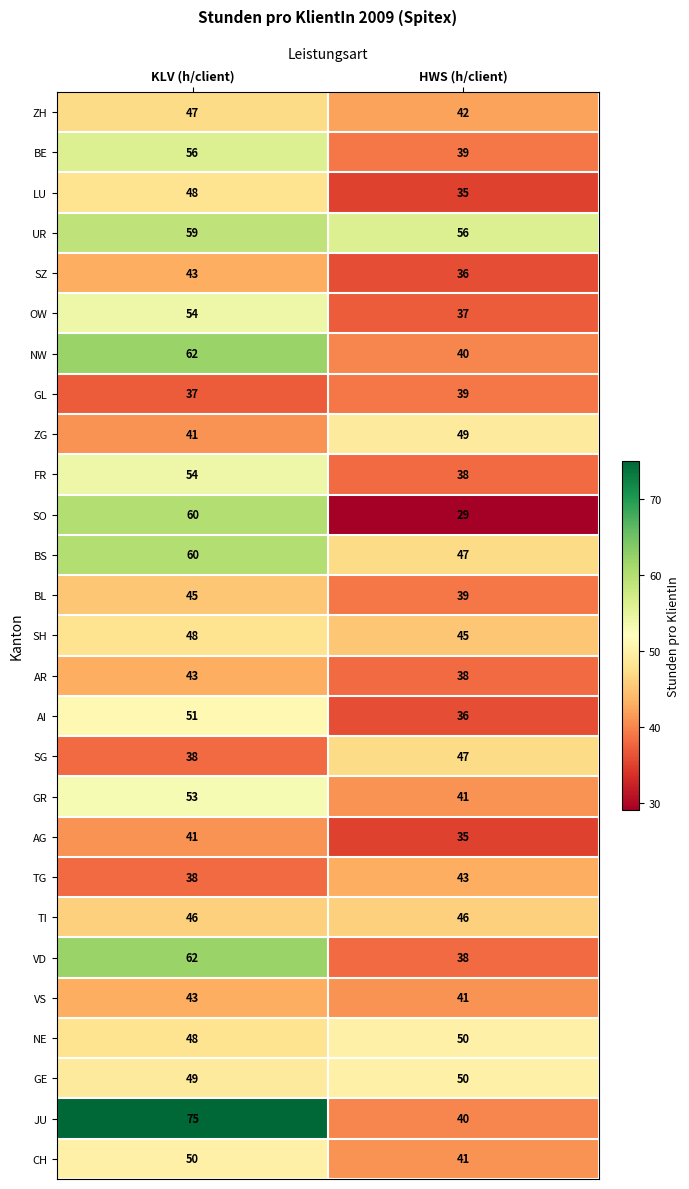

Rank the categories by FR value from lowest to highest.

HWS (h/client), KLV (h/client)